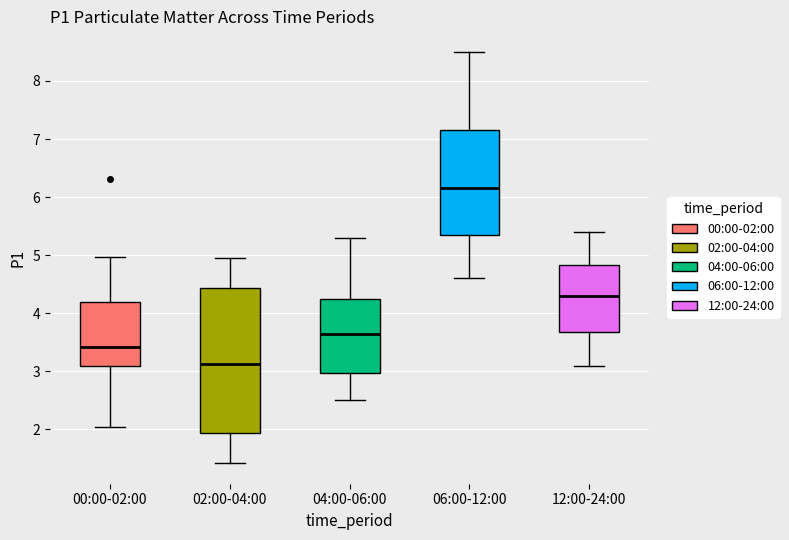

Where does the upper whisker of the box for 12:00-24:00 end on the y-axis? The values are not printed on the chart, so give them approximately, as read against the axis.

5.4